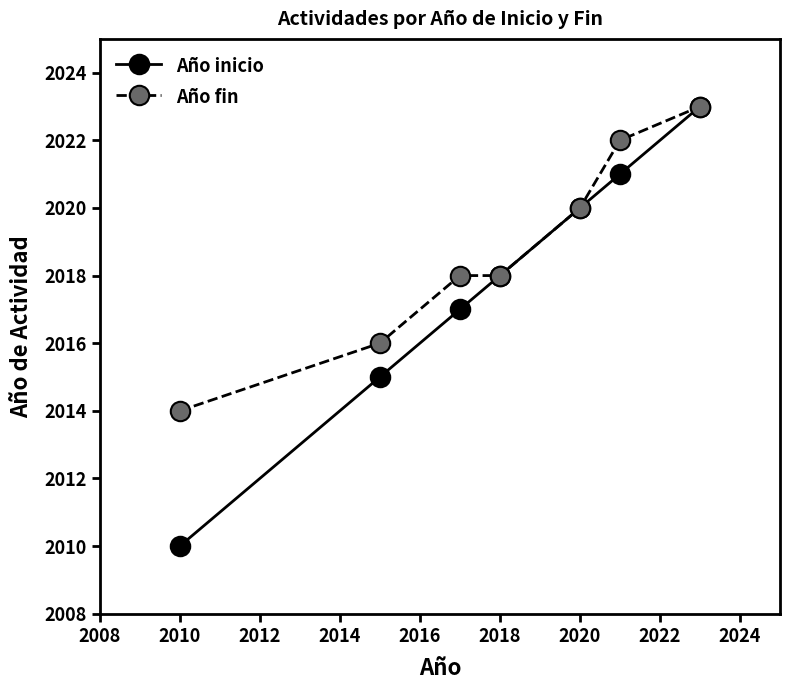

What is the value of the Año fin point at the 1st from the left?

2014